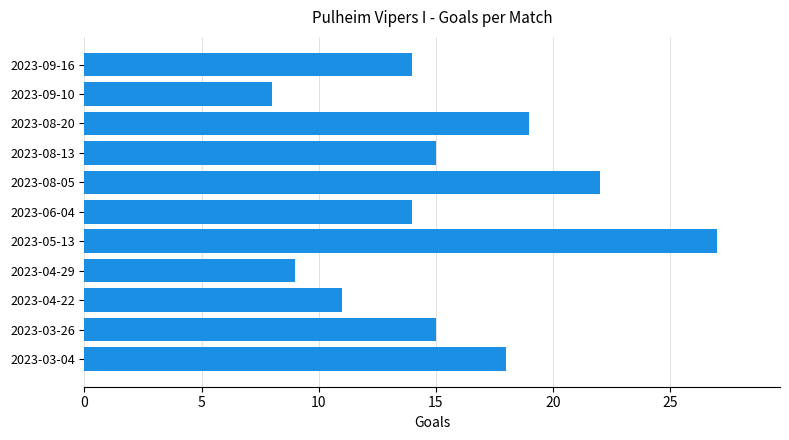

Is it true that the value at 2023-08-05 is 30?

False